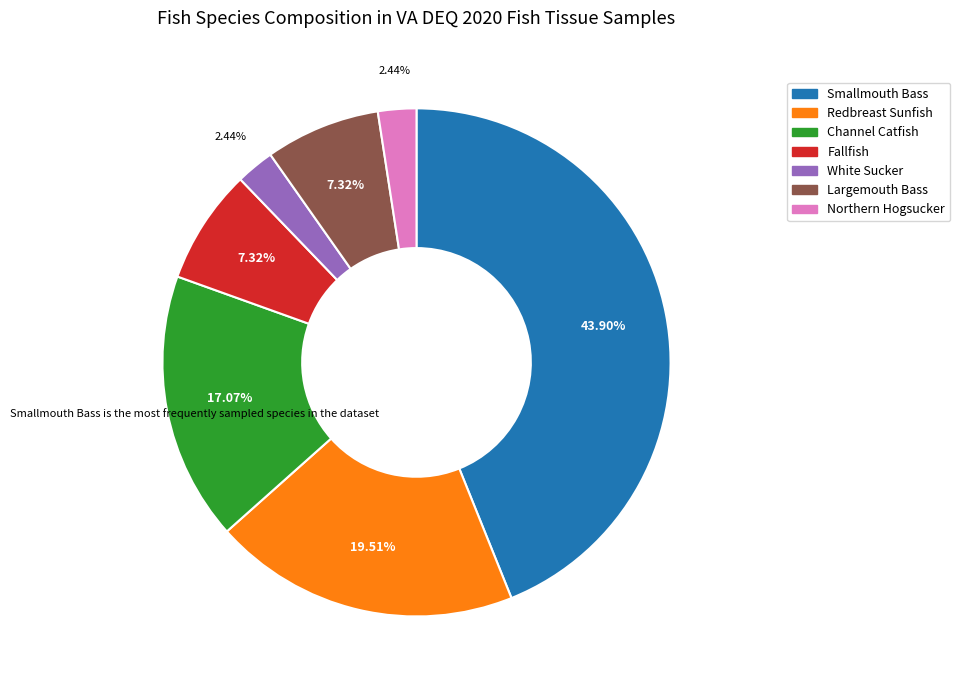

What is the ratio of the value at Redbreast Sunfish to the value at Fallfish?

2.7